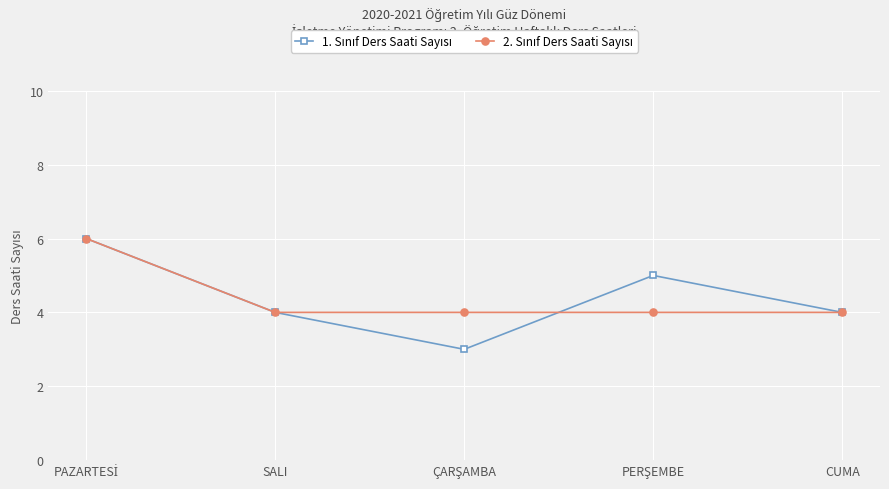

What is the total value across all series at CUMA?

8